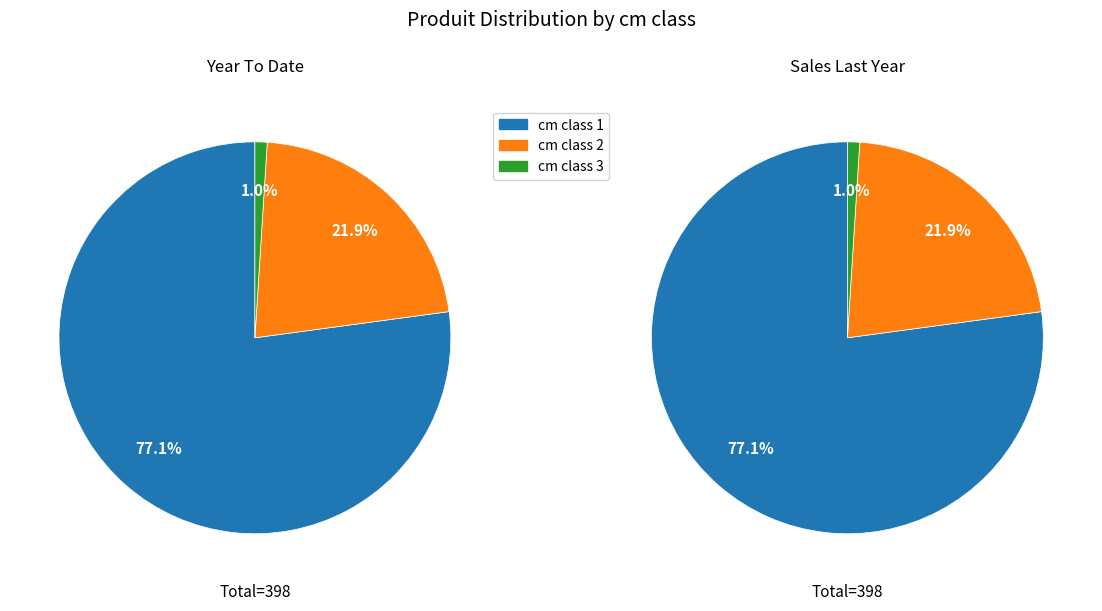

Combined, what portion of the pie is 3 and 2?

22.9%